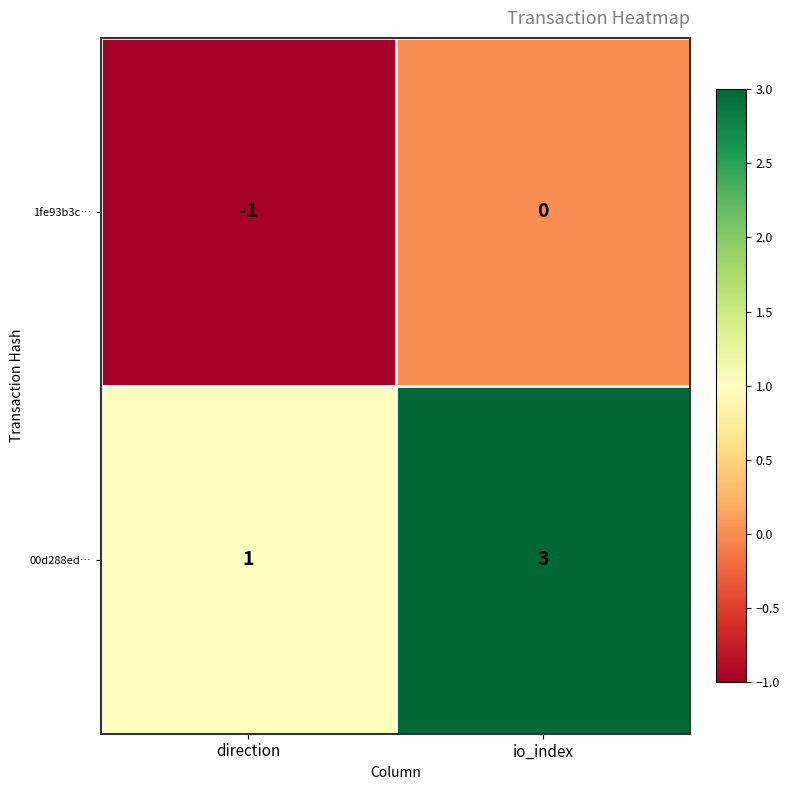

What is the difference between the highest and lowest values at direction?

2